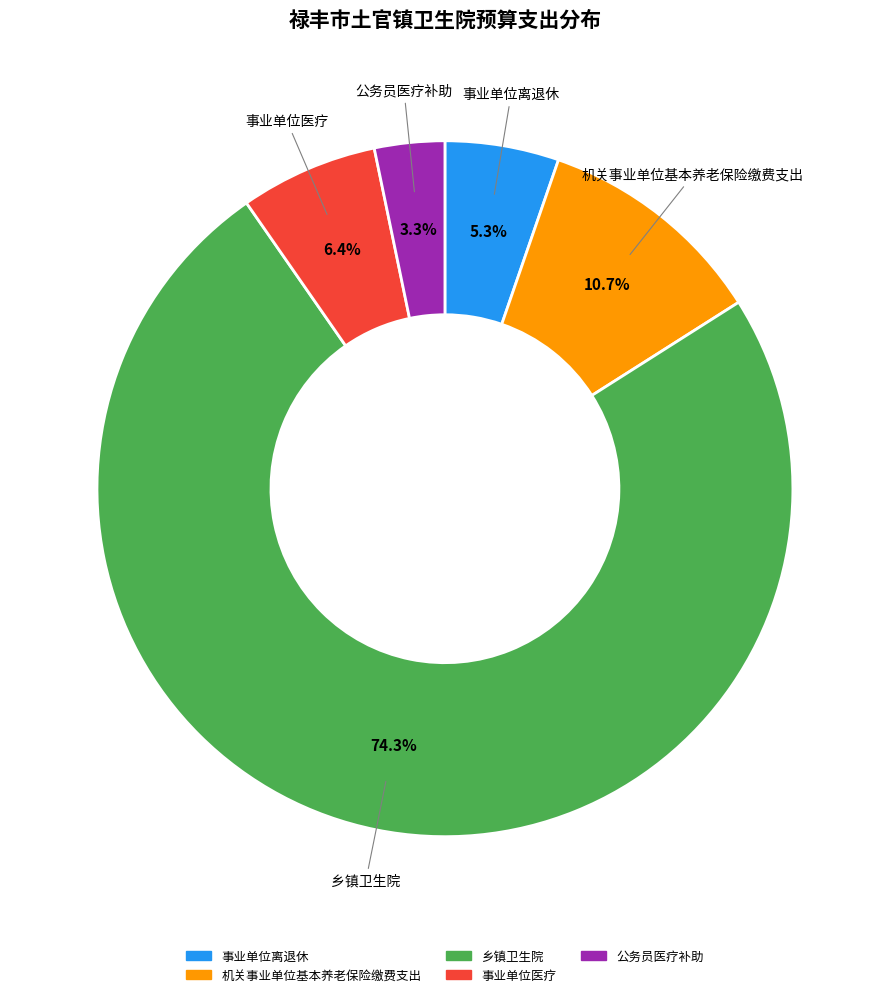

To the nearest percent, what is the combined percentage of 事业单位离退休 and 乡镇卫生院?

80%